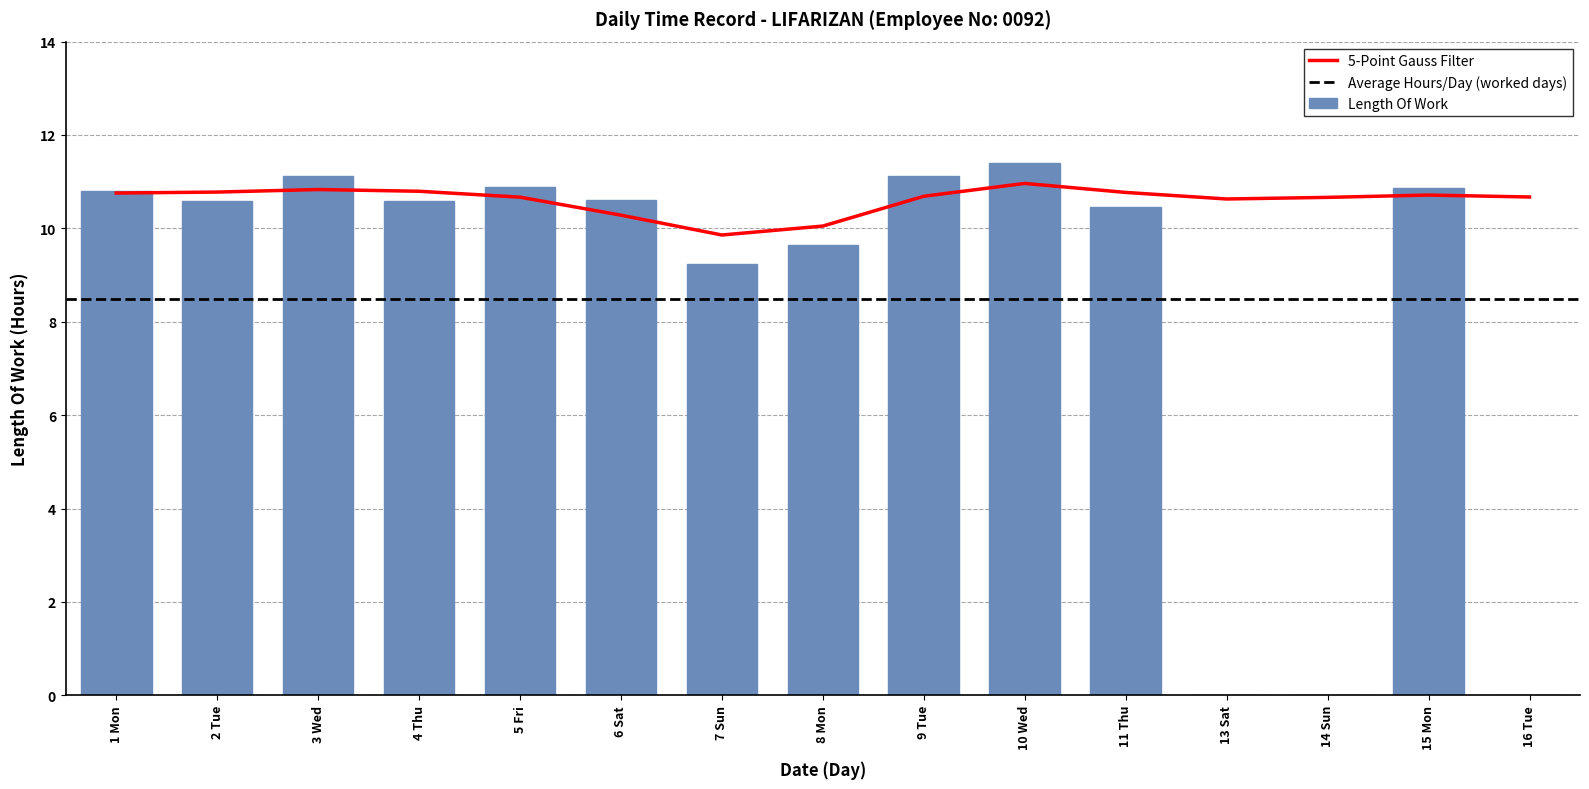

Read the value at 10 Wed.

11.4